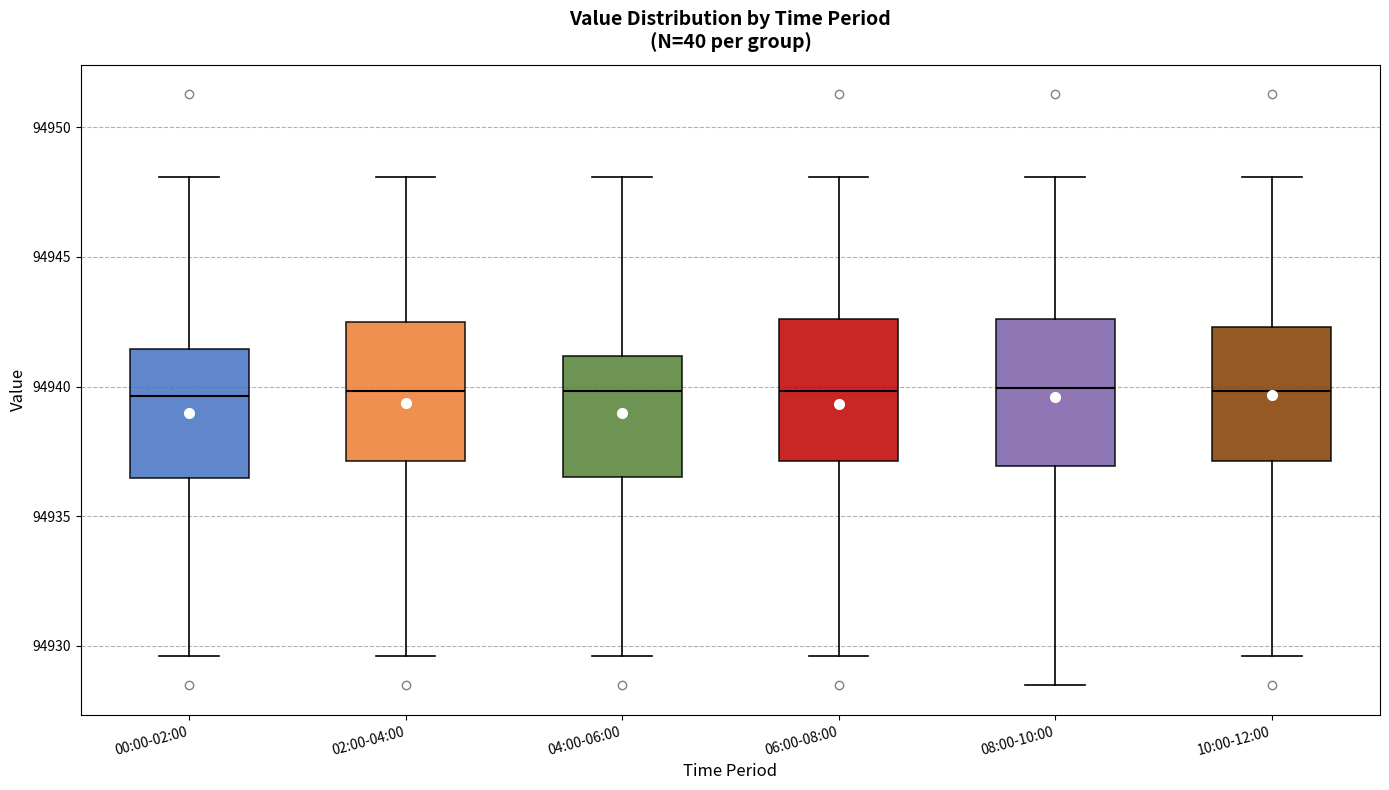

Reading left to right, transcribe this box plot: for each box, give where its median line is, the range the box spans, and where its two whiskers end, as read against the y-axis. The values are not printed on the chart, so give them approximately, as read against the axis.

00:00-02:00: median 94939.5, box 94936.5 to 94941.5, whiskers 94929.5 to 94948.0
02:00-04:00: median 94940.0, box 94937.0 to 94942.5, whiskers 94929.5 to 94948.0
04:00-06:00: median 94940.0, box 94936.5 to 94941.0, whiskers 94929.5 to 94948.0
06:00-08:00: median 94940.0, box 94937.0 to 94942.5, whiskers 94929.5 to 94948.0
08:00-10:00: median 94940.0, box 94937.0 to 94942.5, whiskers 94928.5 to 94948.0
10:00-12:00: median 94940.0, box 94937.0 to 94942.5, whiskers 94929.5 to 94948.0